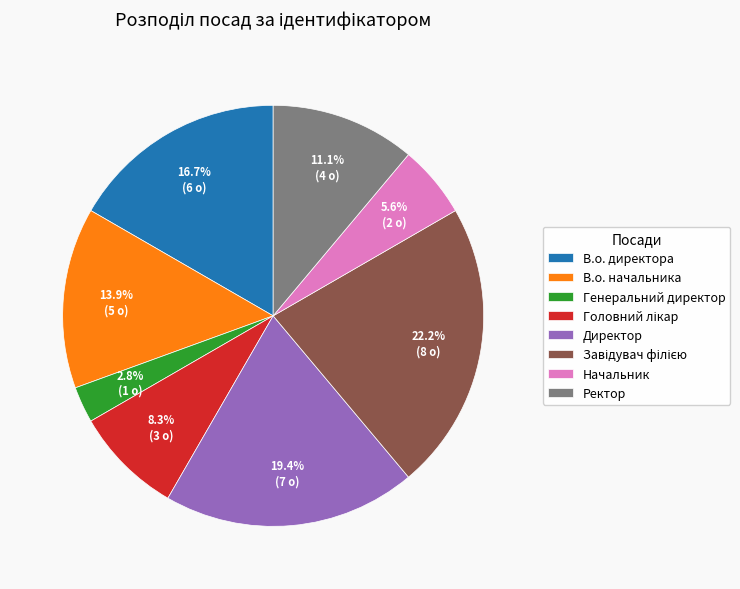

Which slice is the smallest?

Генеральний директор